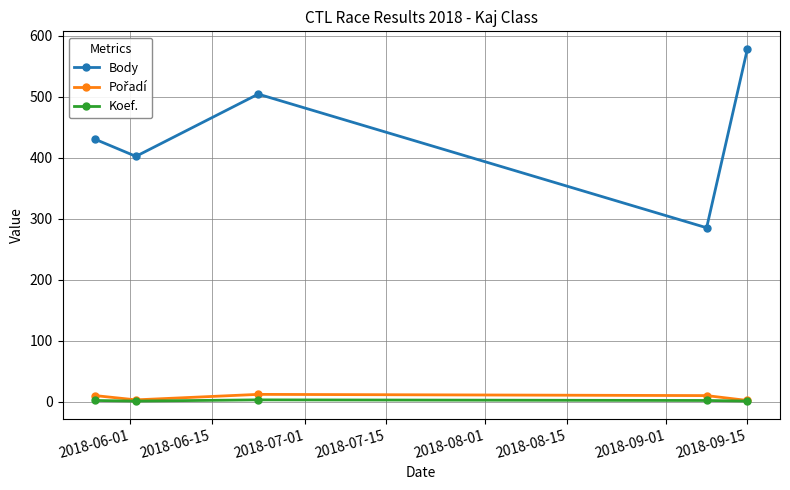

Which series has the largest total across all categories?

Body